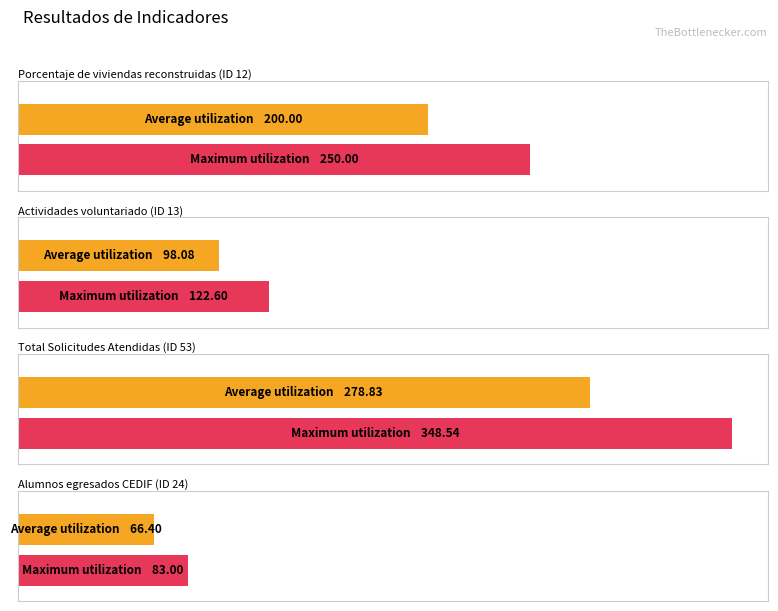

At which label is ID closest to 55?

53